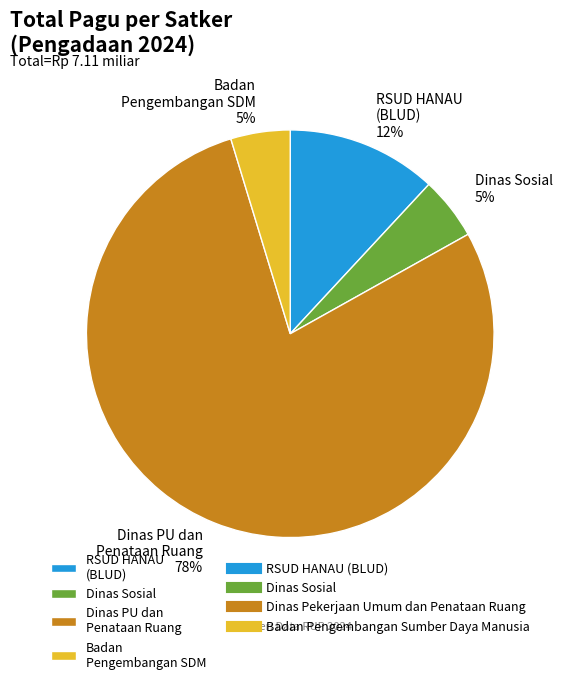

Between Dinas PU dan Penataan Ruang and Dinas Sosial, which is larger?

Dinas PU dan Penataan Ruang